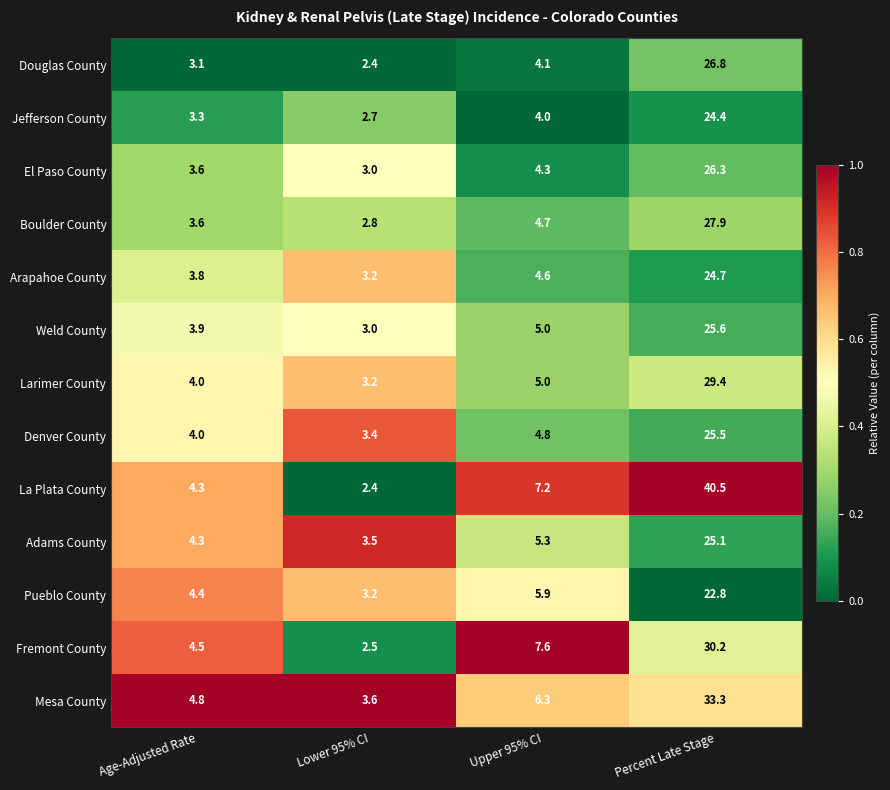

How many distinct data groups are displayed?

13